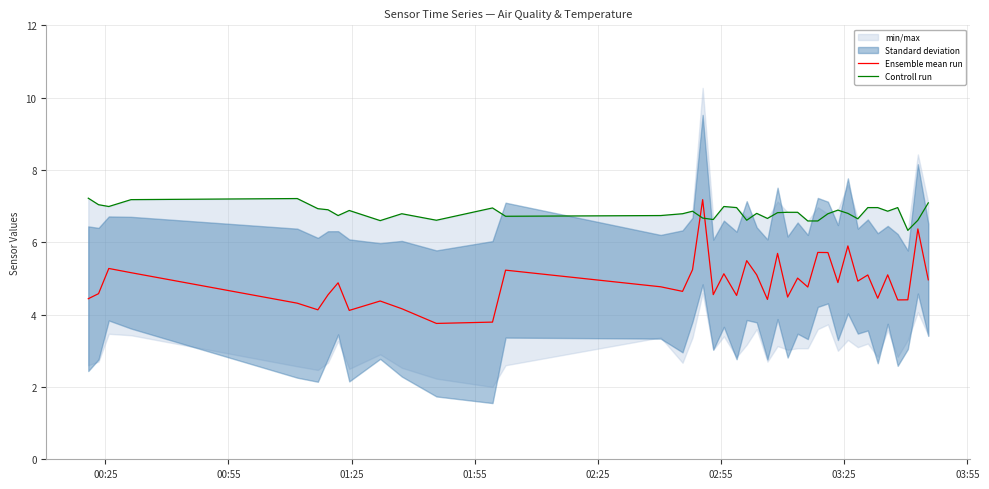

What is the sum of all Ensemble mean run values?

195.7